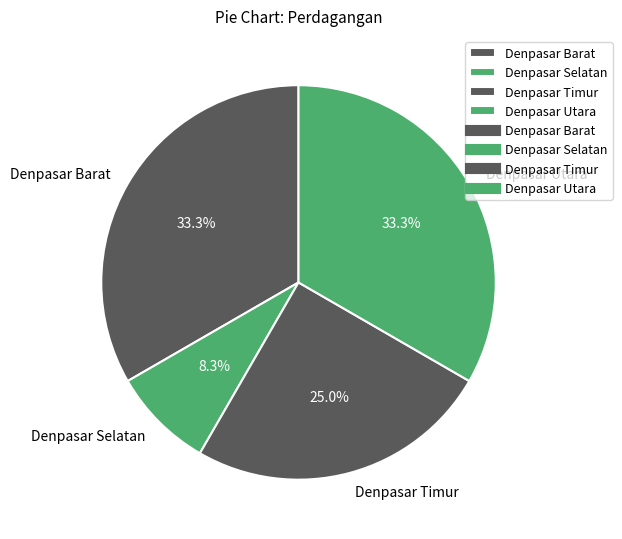

Does any single category account for the majority?

No